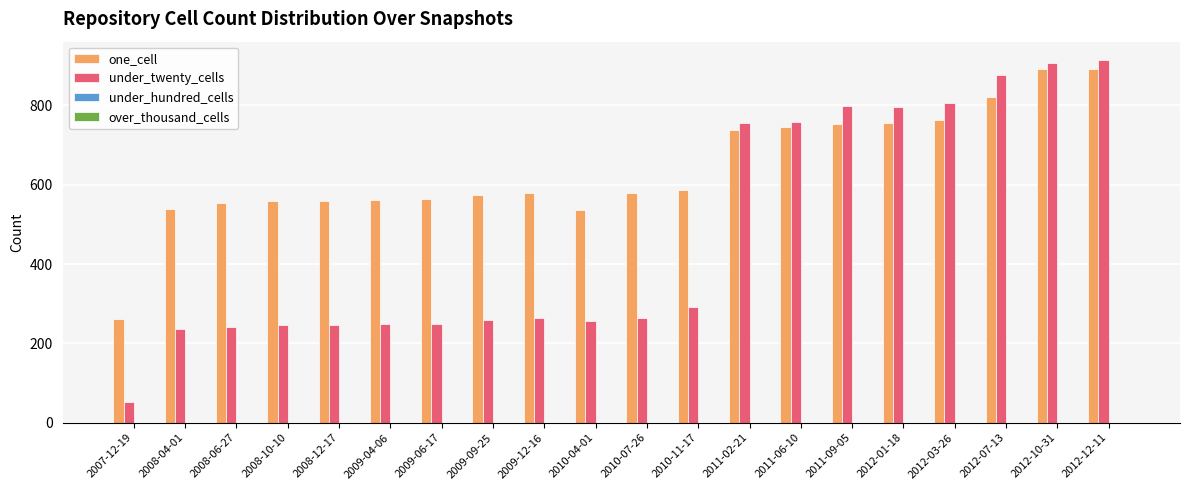

Which series has the largest range (max minus min)?

under_twenty_cells